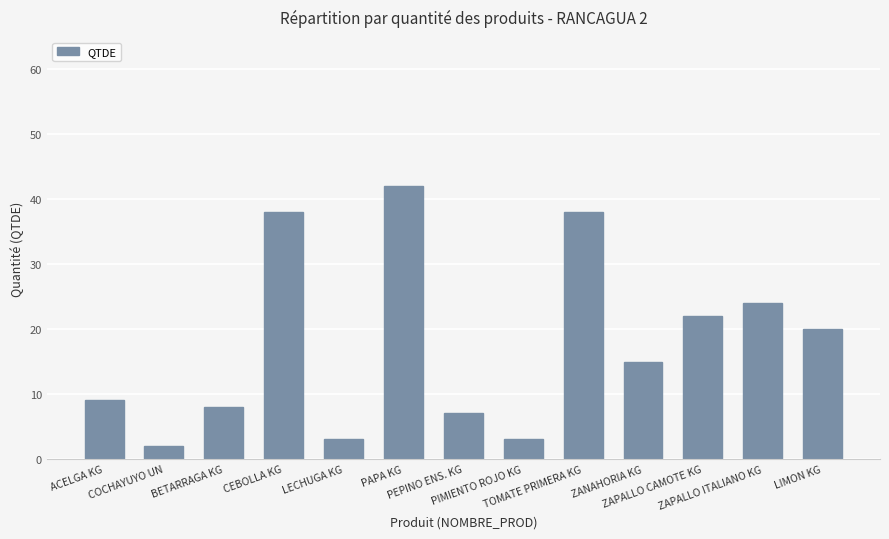

Does the chart contain any negative values?

No